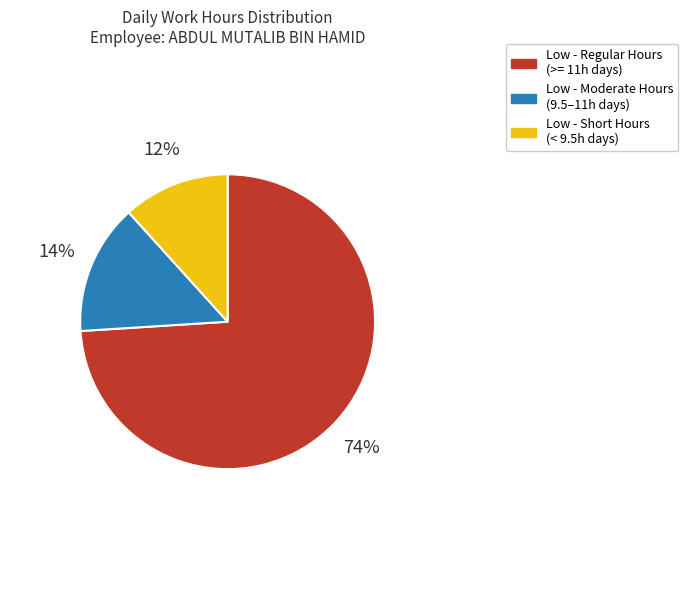

Between Low - Short Hours (< 9.5h days) and Low - Regular Hours (>= 11h days), which is larger?

Low - Regular Hours (>= 11h days)